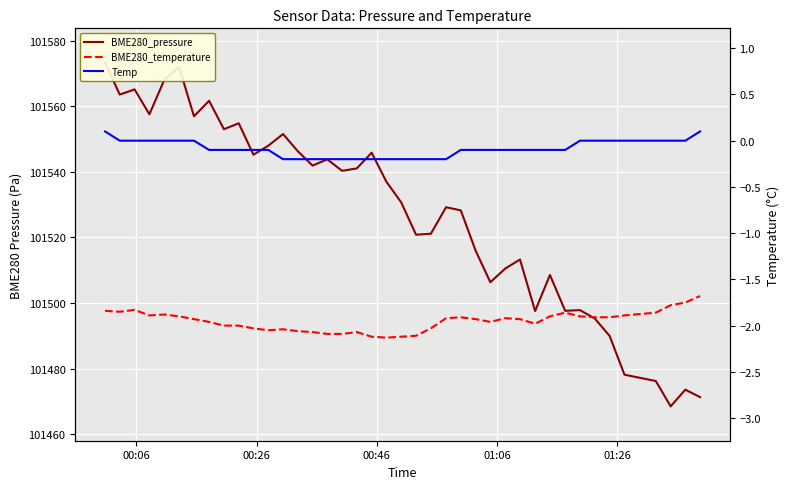

What is the difference between the maximum and minimum values in the BME280_pressure series?

104.8